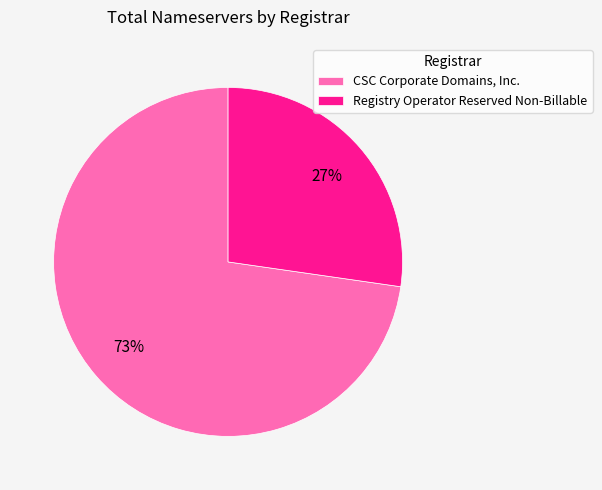

To the nearest percent, what percentage of the pie is CSC Corporate Domains, Inc.?

73%